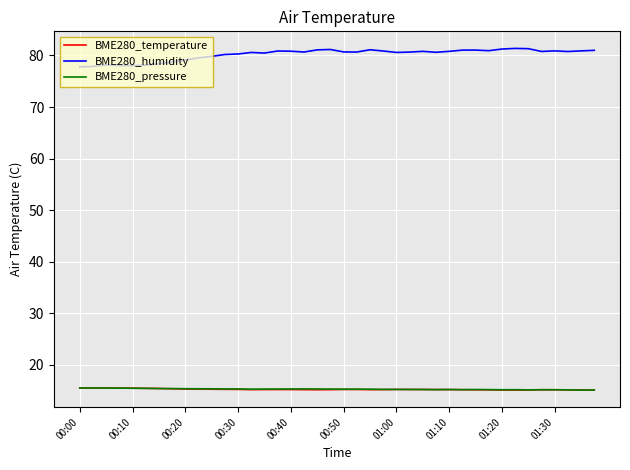

What is the minimum value for BME280_temperature?

15.1